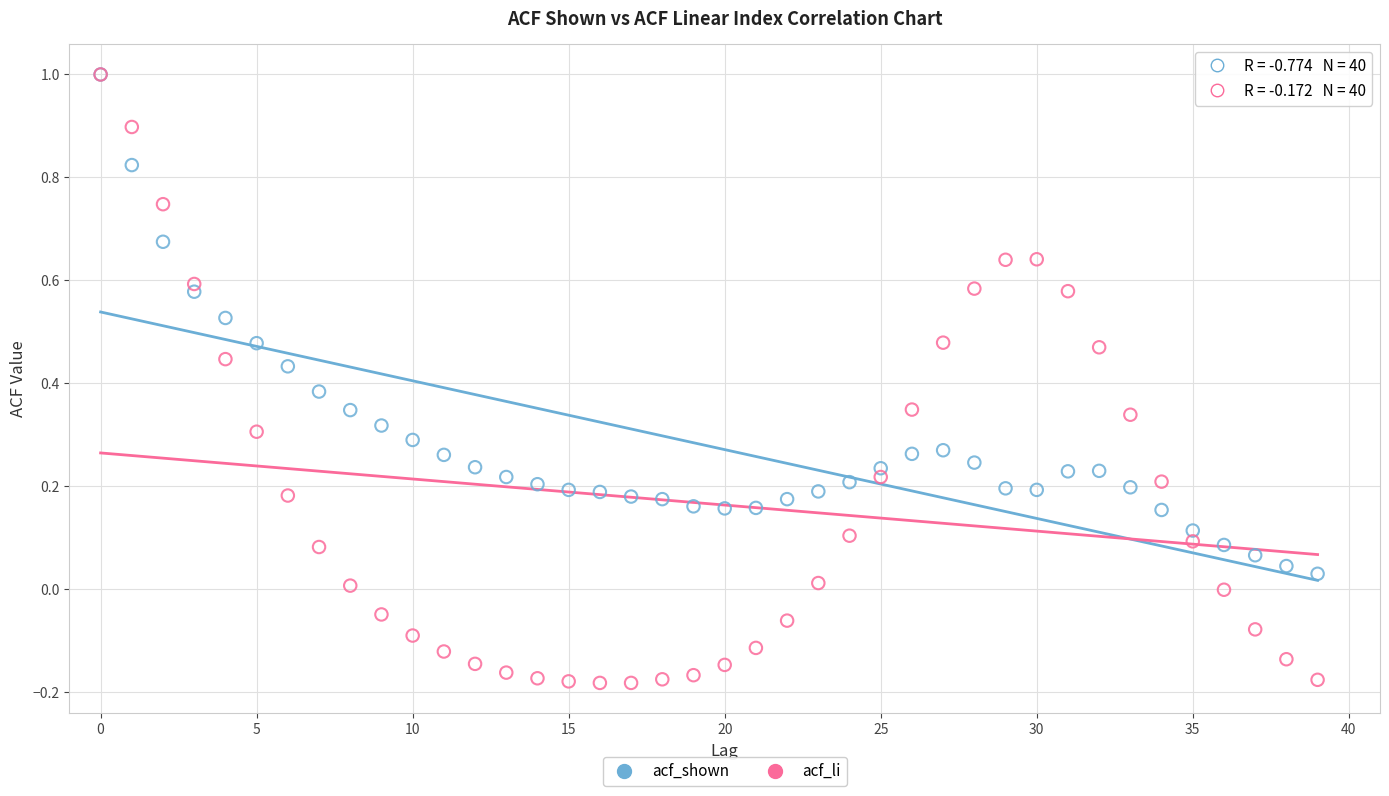

What are all the series names shown in the legend?

acf_shown, acf_li